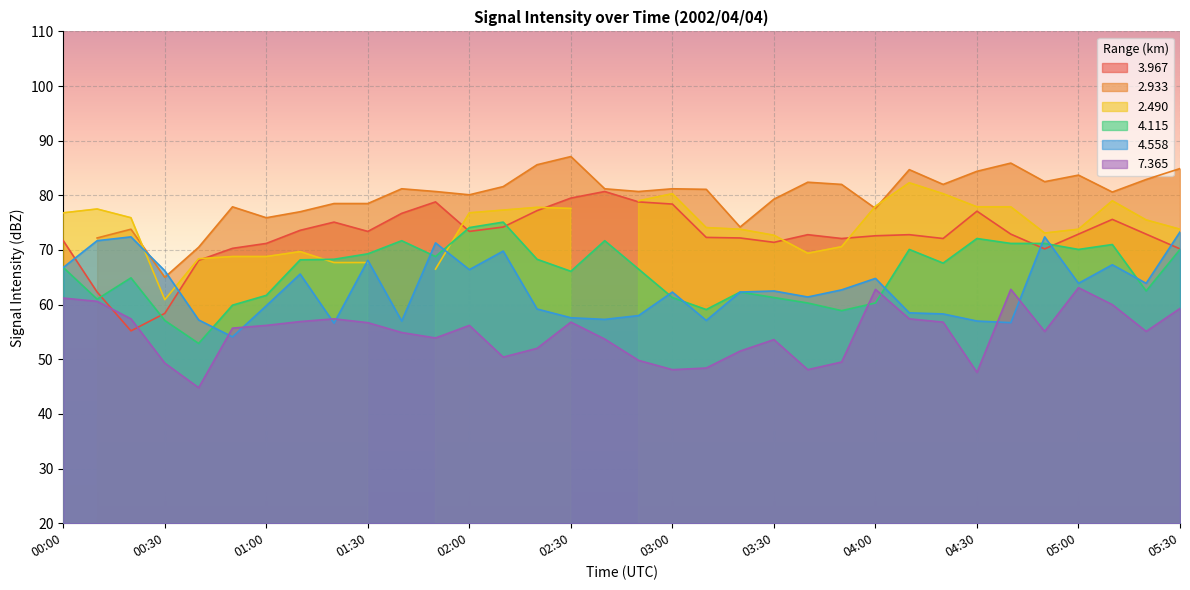

In   4.115, how many points are lower than both neighbors (excluding endpoints)?

9